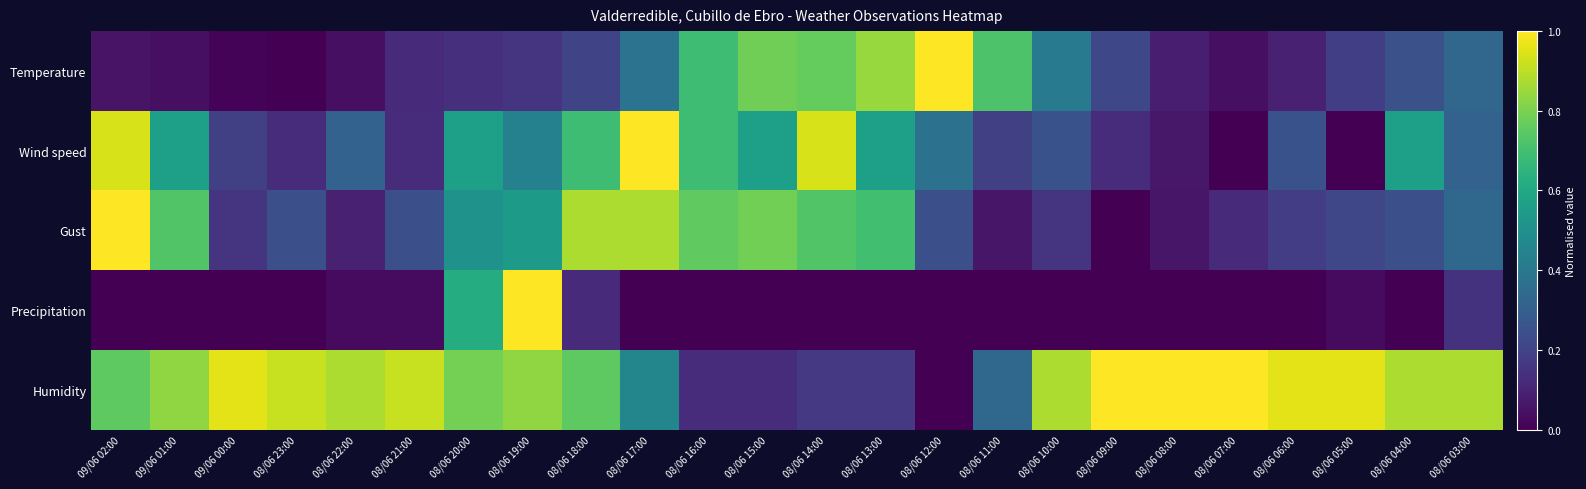

At 08/06 21:00, list the series in order from smallest to largest.

Precipitation, Temperature, Wind speed, Gust, Humidity